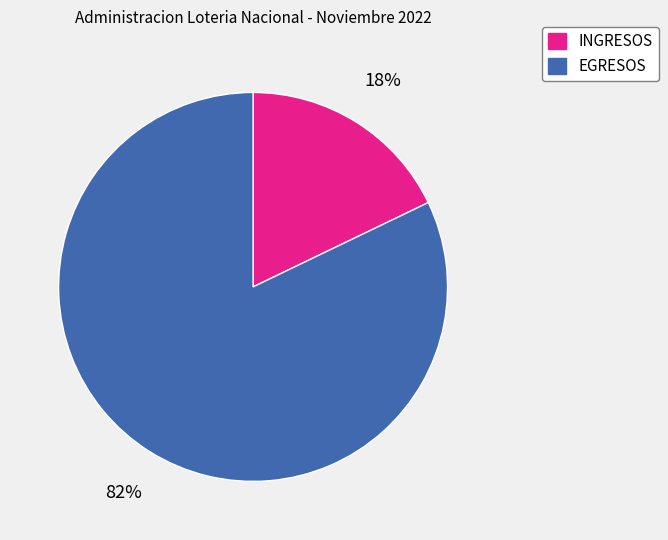

Does any single category account for the majority?

Yes